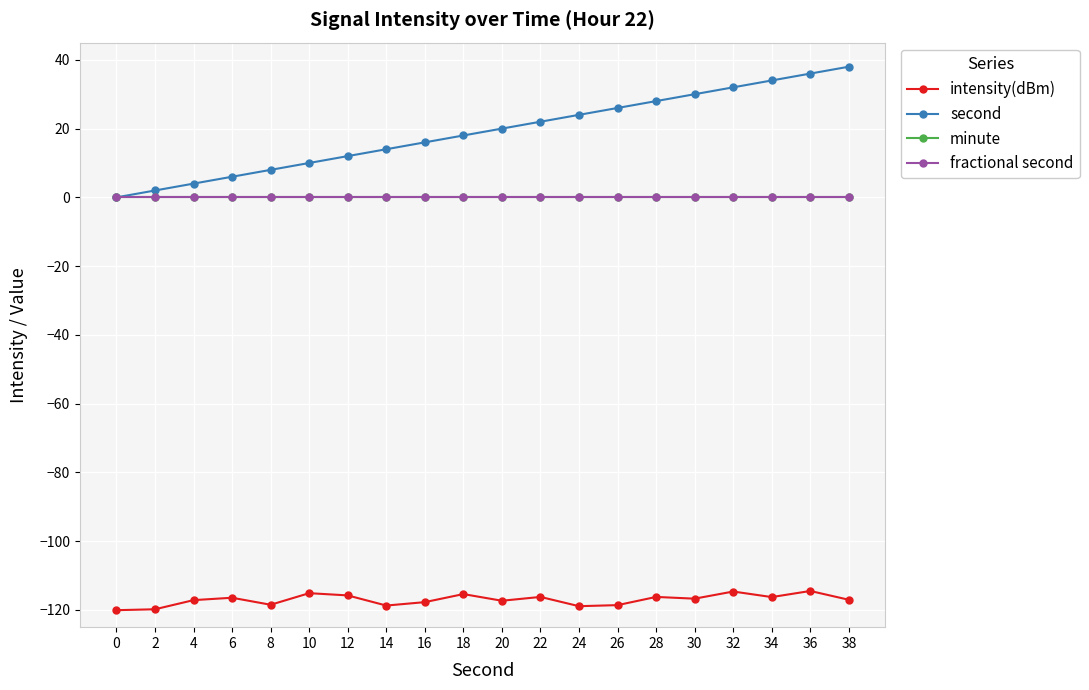

Is this an area chart (filled region under the line)?

No